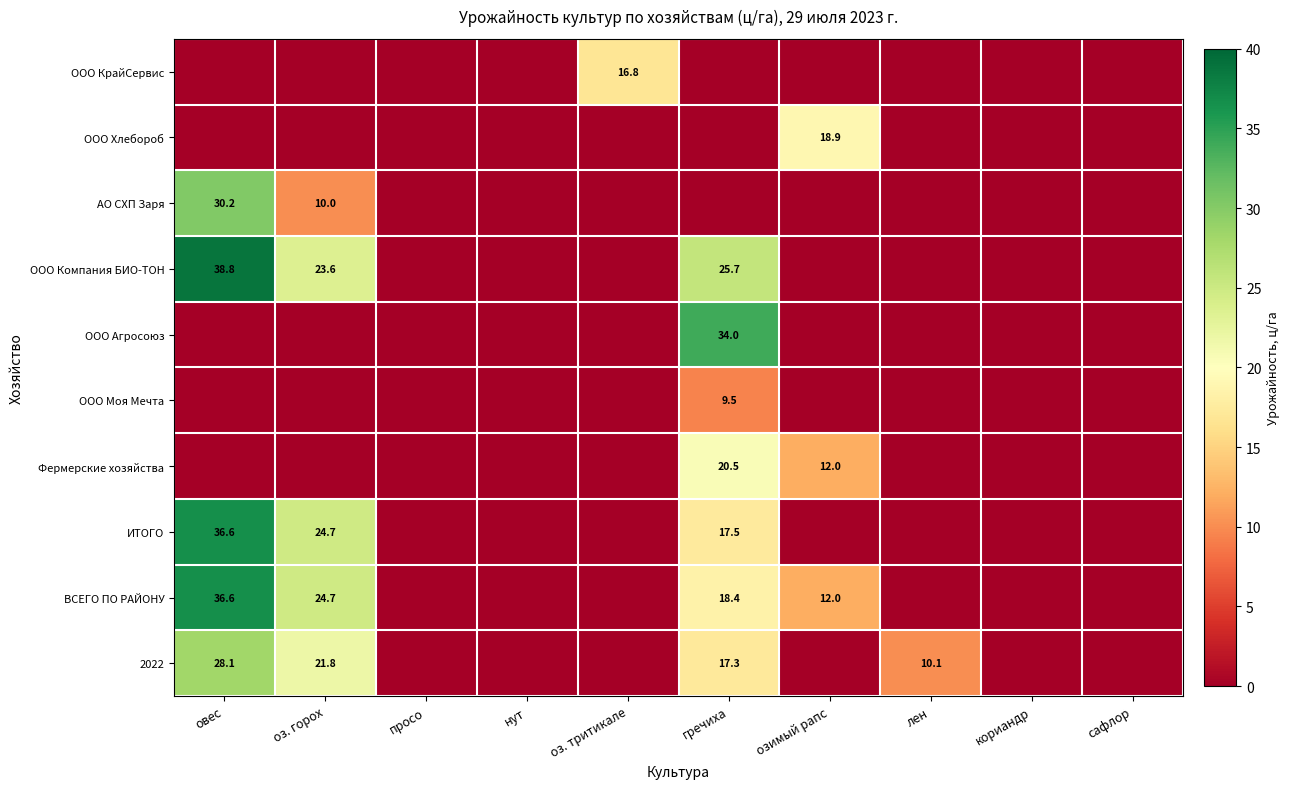

Is it true that 2022 equals 21.8 at оз. горох?

True